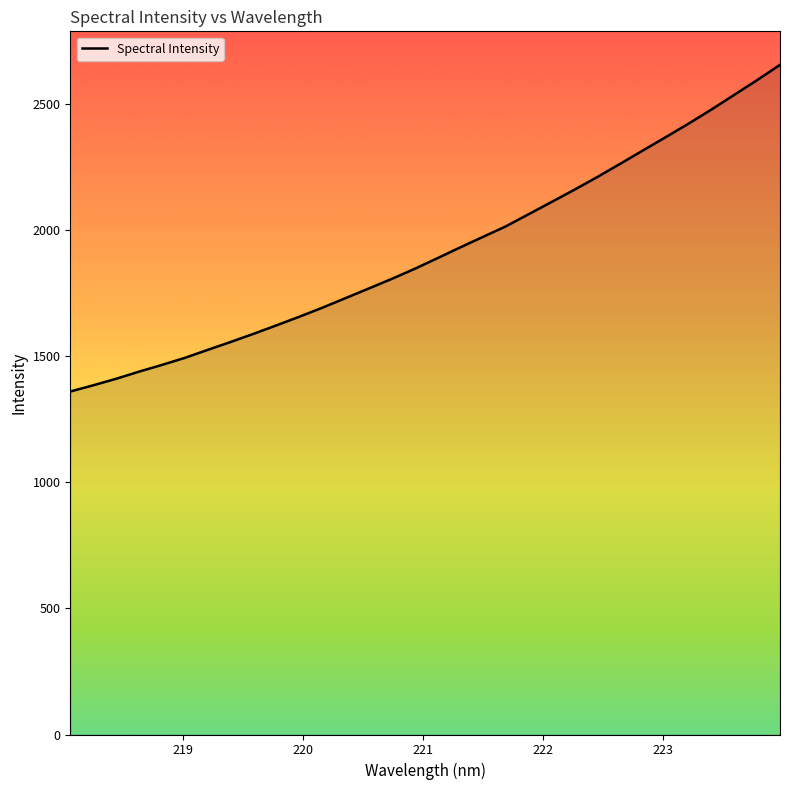

What is the minimum value shown in the chart?

1359.9